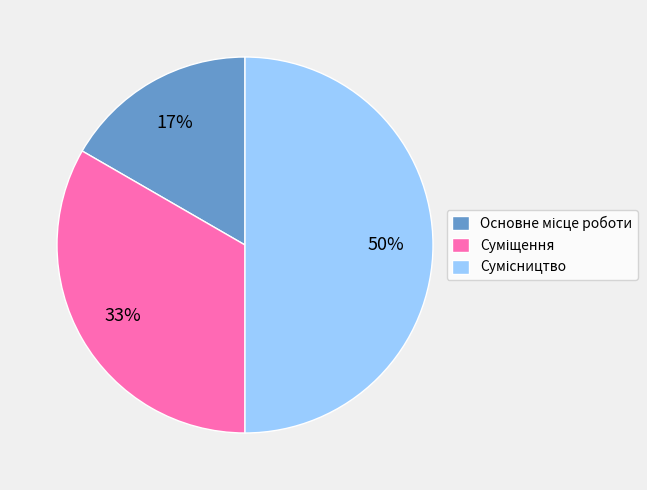

To the nearest percent, what is the average slice percentage?

33%